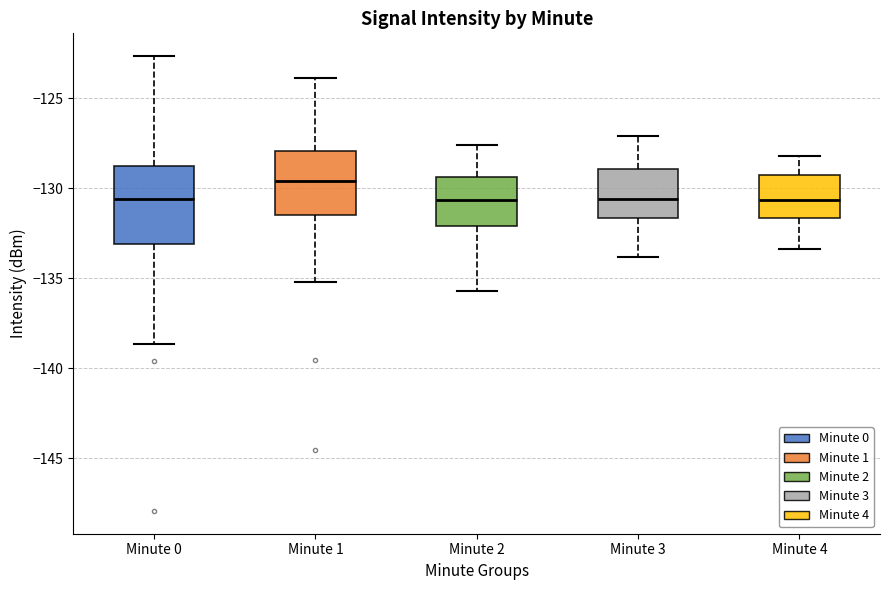

Which box is the tallest, from its lower edge to its upper edge?

Minute 0